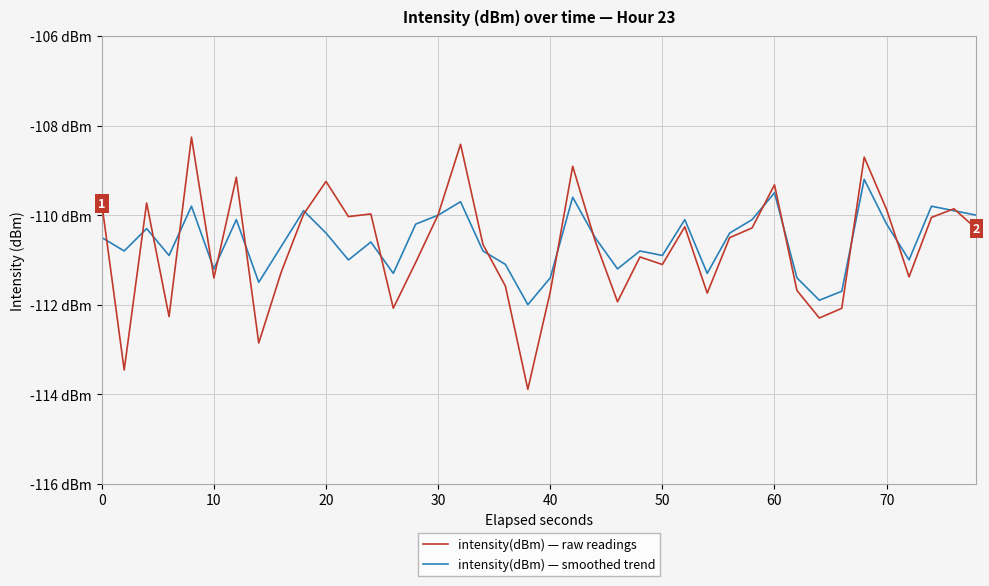

What are all the series names shown in the legend?

intensity(dBm) — raw readings, intensity(dBm) — smoothed trend